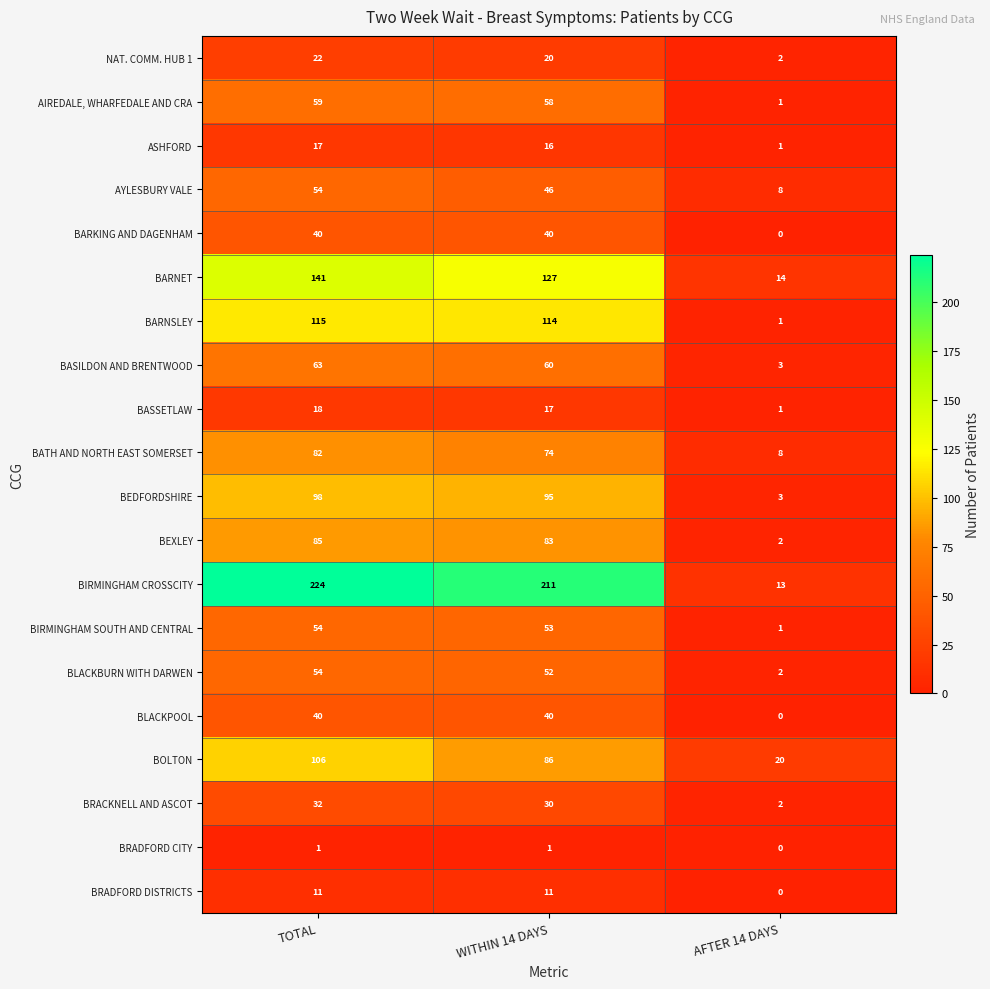

The BASILDON AND BRENTWOOD series shows 2 at AFTER 14 DAYS. True or false?

False